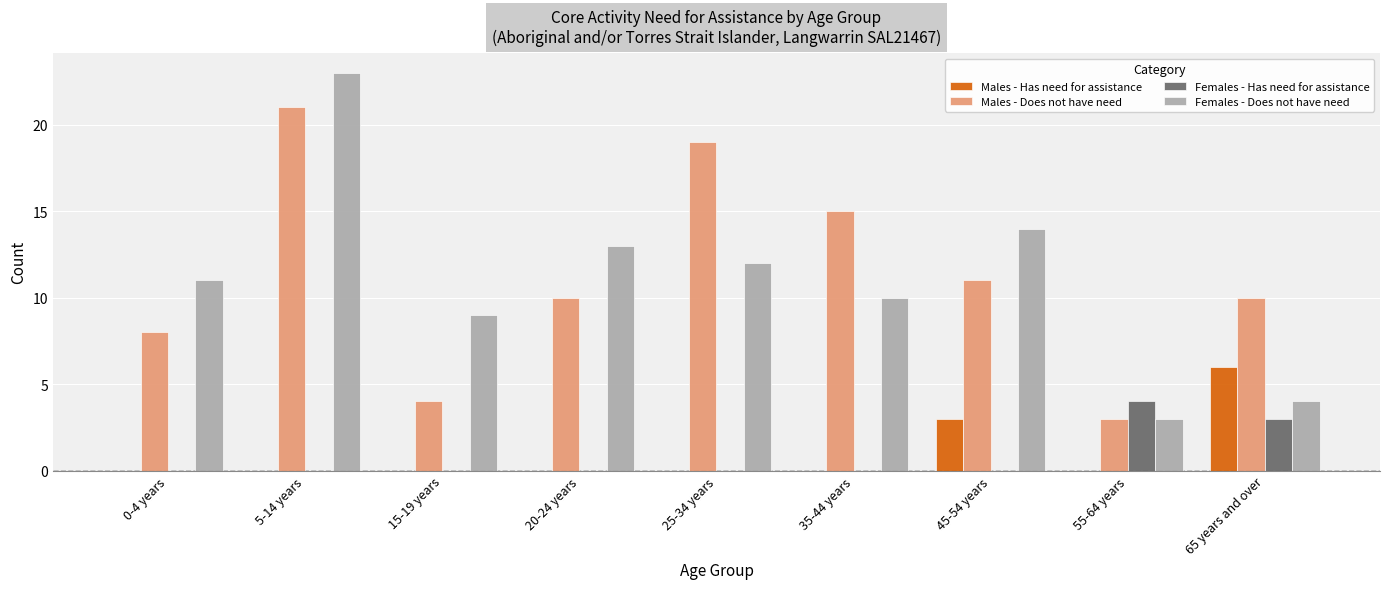

Reading left to right, list all the values displayed in this chart.

Males - Has need for assistance: 0-4 years=0	5-14 years=0	15-19 years=0	20-24 years=0	25-34 years=0	35-44 years=0	45-54 years=3	55-64 years=0	65 years and over=6
Males - Does not have need: 0-4 years=8	5-14 years=21	15-19 years=4	20-24 years=10	25-34 years=19	35-44 years=15	45-54 years=11	55-64 years=3	65 years and over=10
Females - Has need for assistance: 0-4 years=0	5-14 years=0	15-19 years=0	20-24 years=0	25-34 years=0	35-44 years=0	45-54 years=0	55-64 years=4	65 years and over=3
Females - Does not have need: 0-4 years=11	5-14 years=23	15-19 years=9	20-24 years=13	25-34 years=12	35-44 years=10	45-54 years=14	55-64 years=3	65 years and over=4